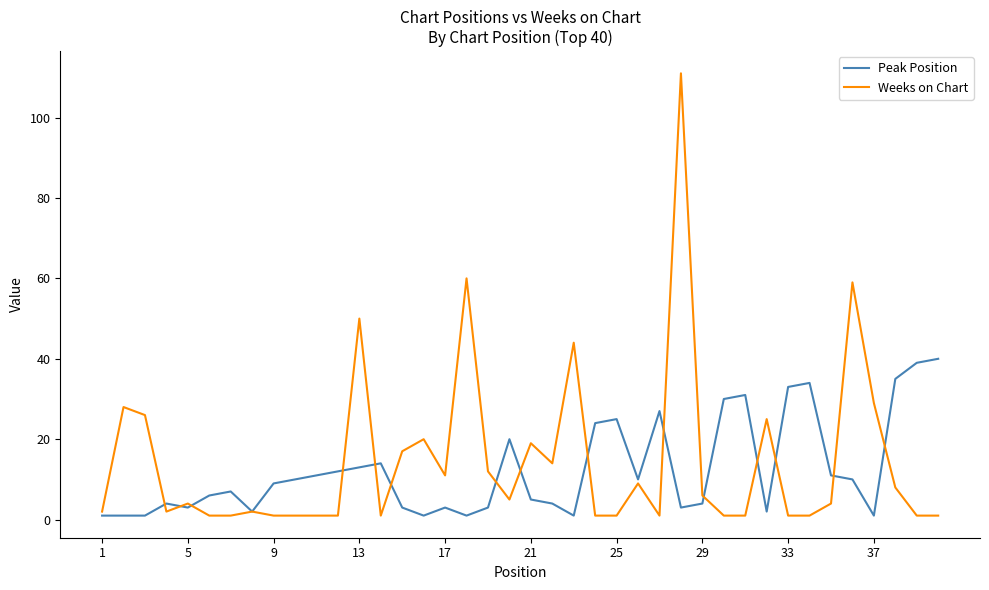

Which series has the largest range (max minus min)?

Weeks on Chart